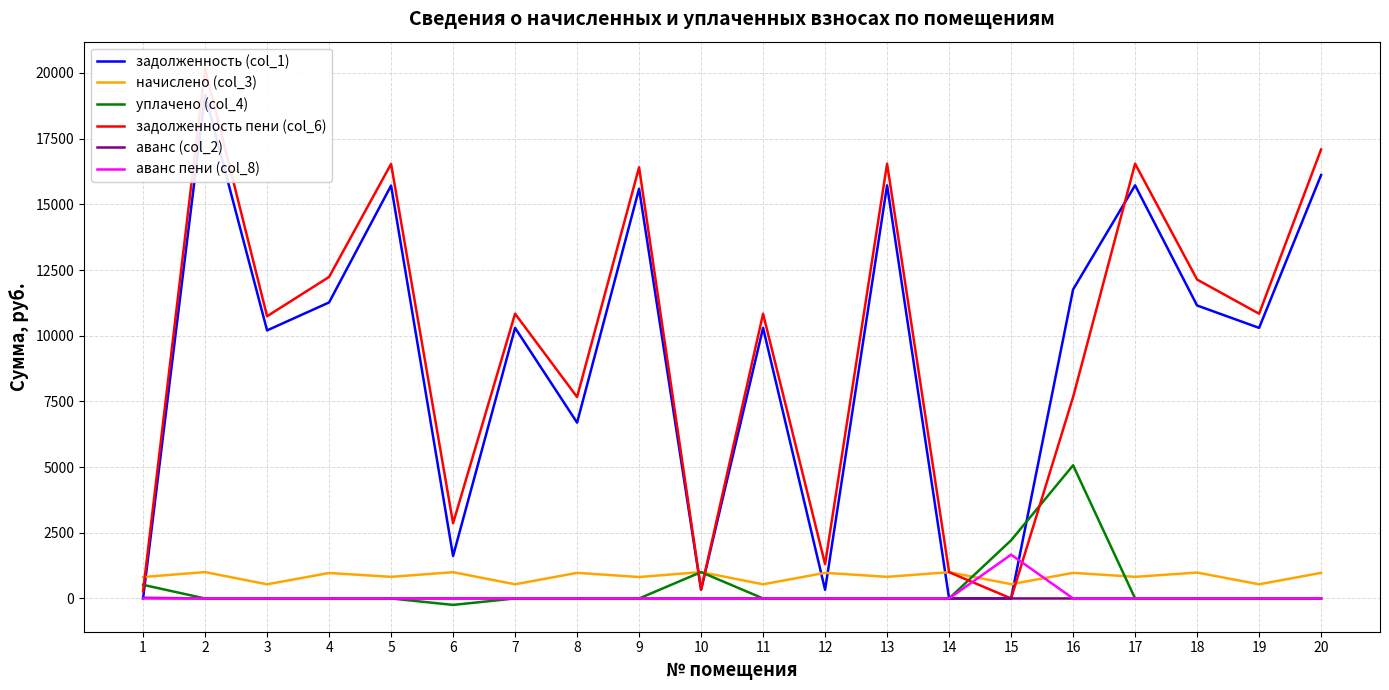

After their last crossing, which series has the higher values: задолженность (col_1) or аванс пени (col_8)?

задолженность (col_1)